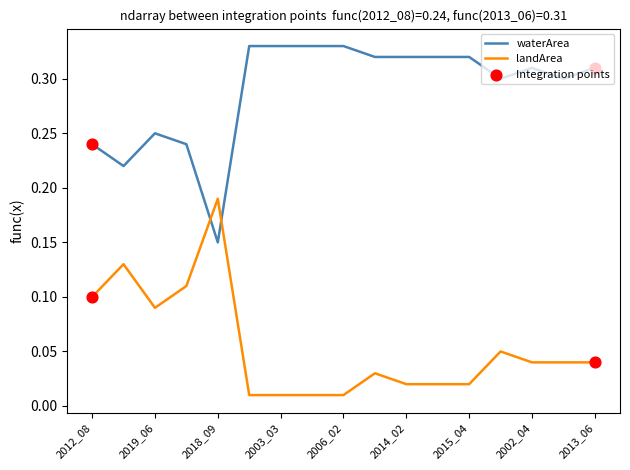

Which series has the largest total across all categories?

waterArea